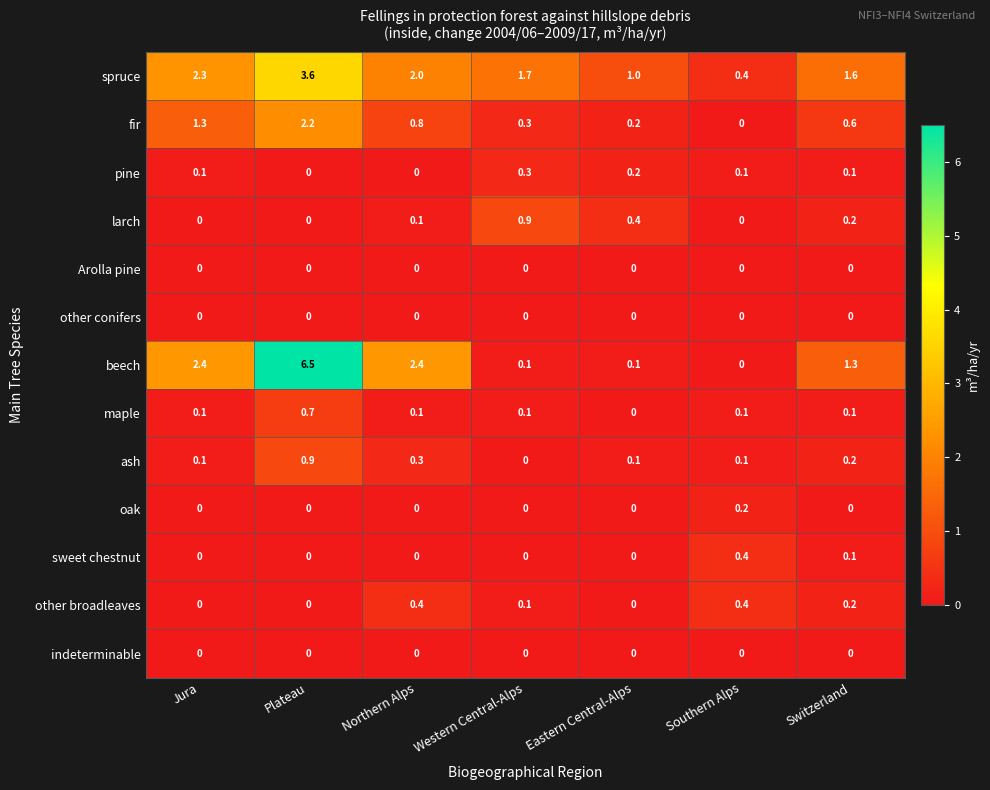

How many data points in pine are above 0?

5